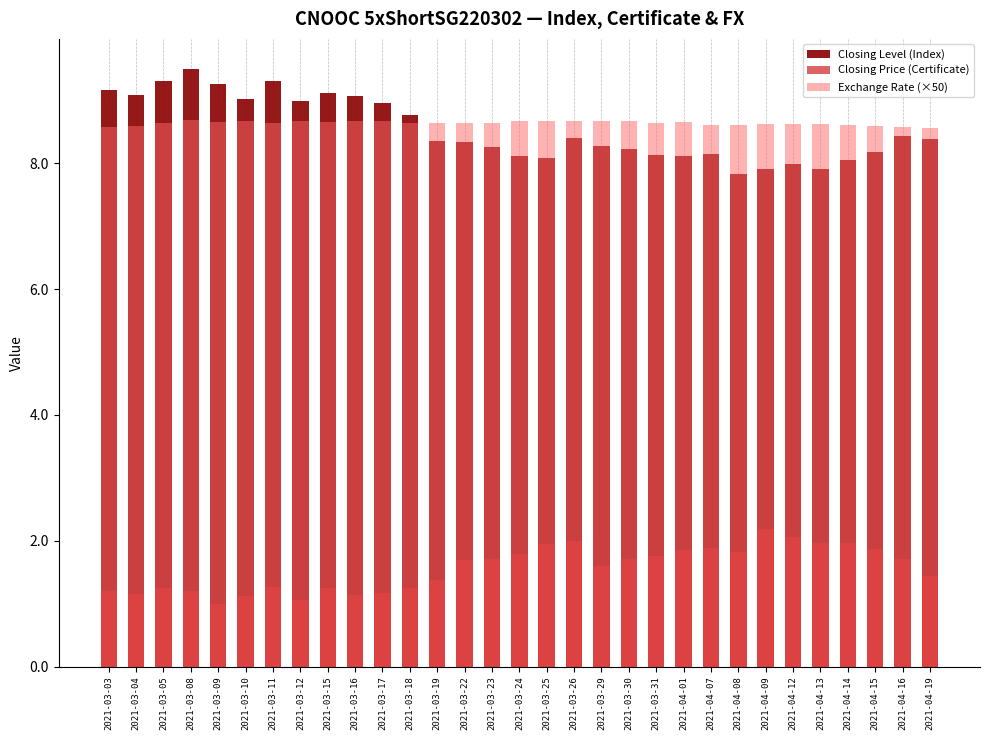

Which category has the highest value in the Closing Price (Certificate) series?

2021-04-09